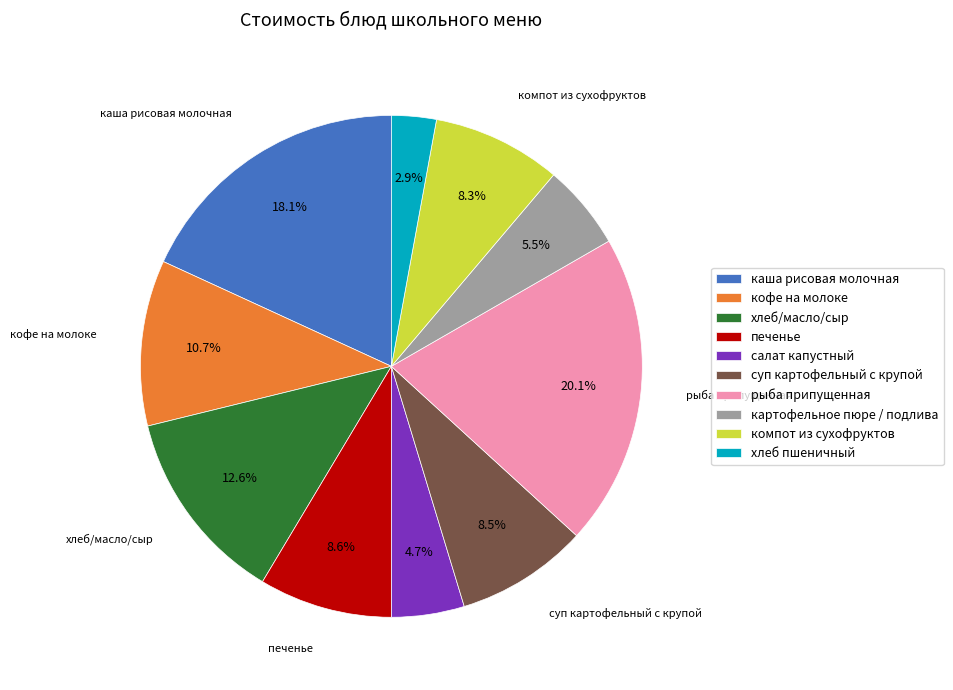

Count the number of slices in the pie.

10